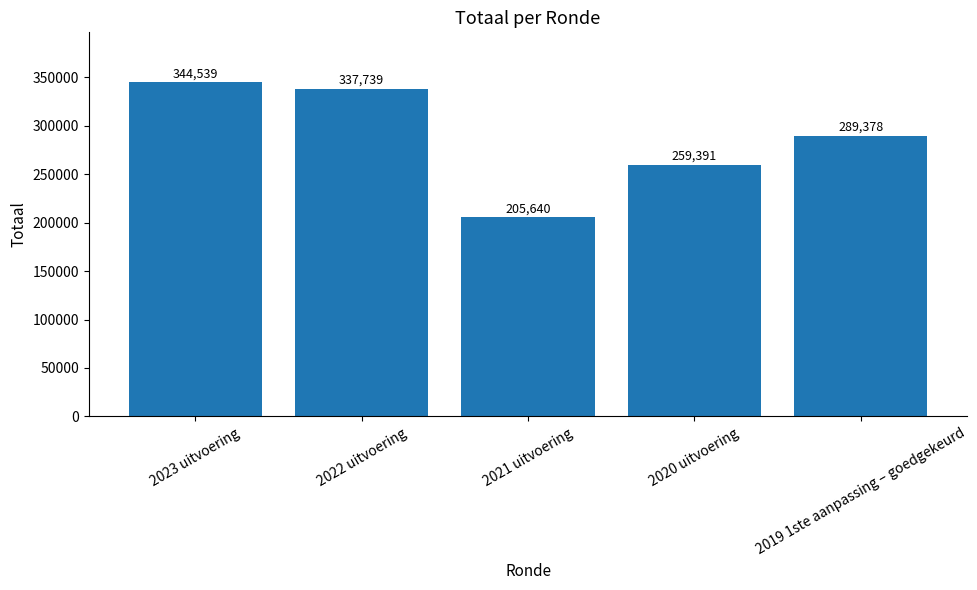

At which label does the data first exceed 289378?

2023 uitvoering